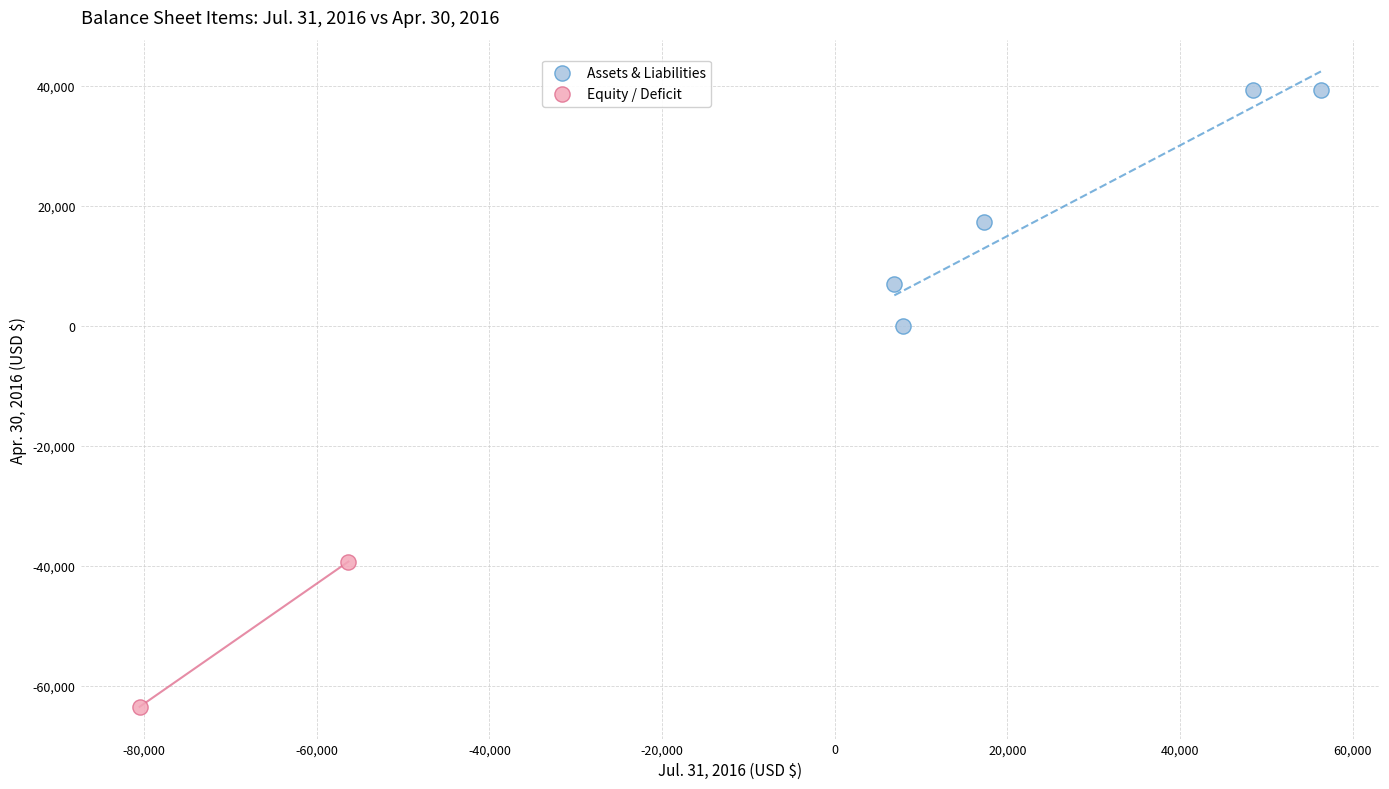

What are all the series names shown in the legend?

Assets & Liabilities, Equity / Deficit